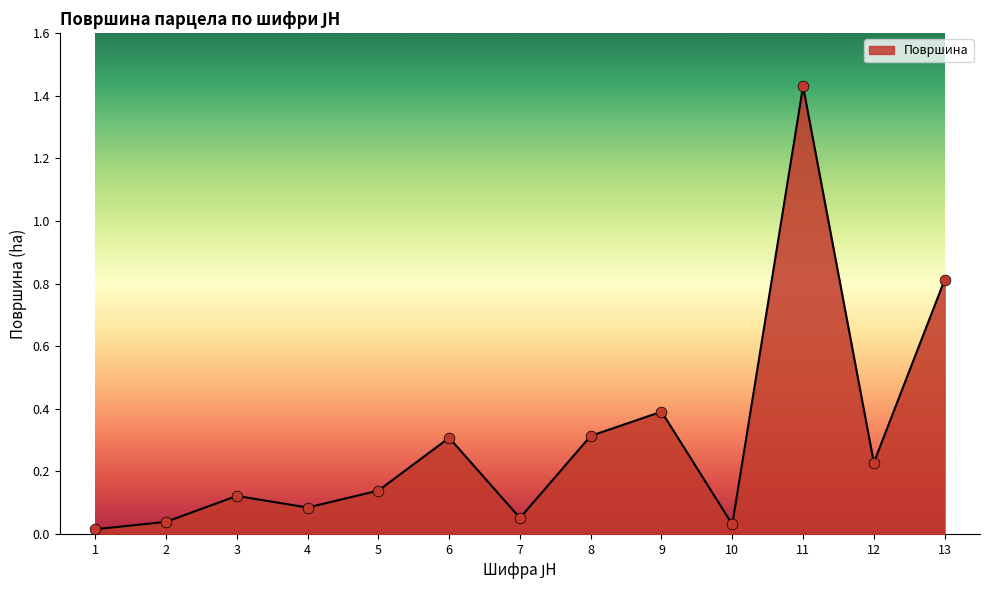

Between 12 and 2, which is larger?

12